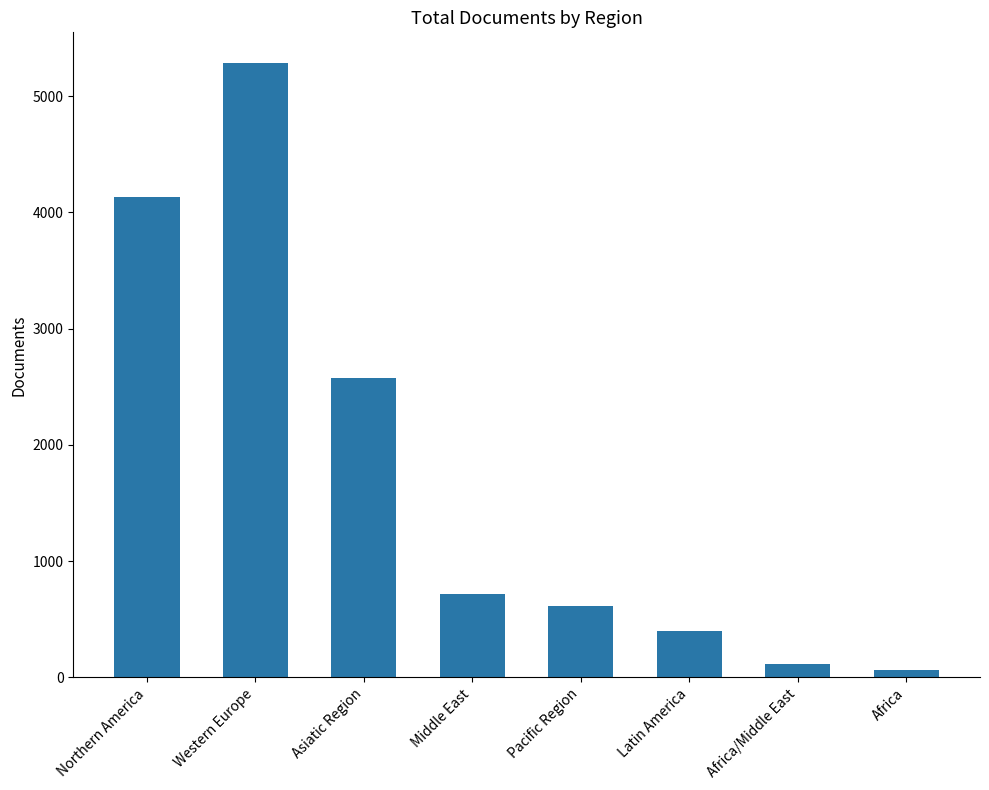

What is the ratio of the value at Pacific Region to the value at Latin America?

1.5